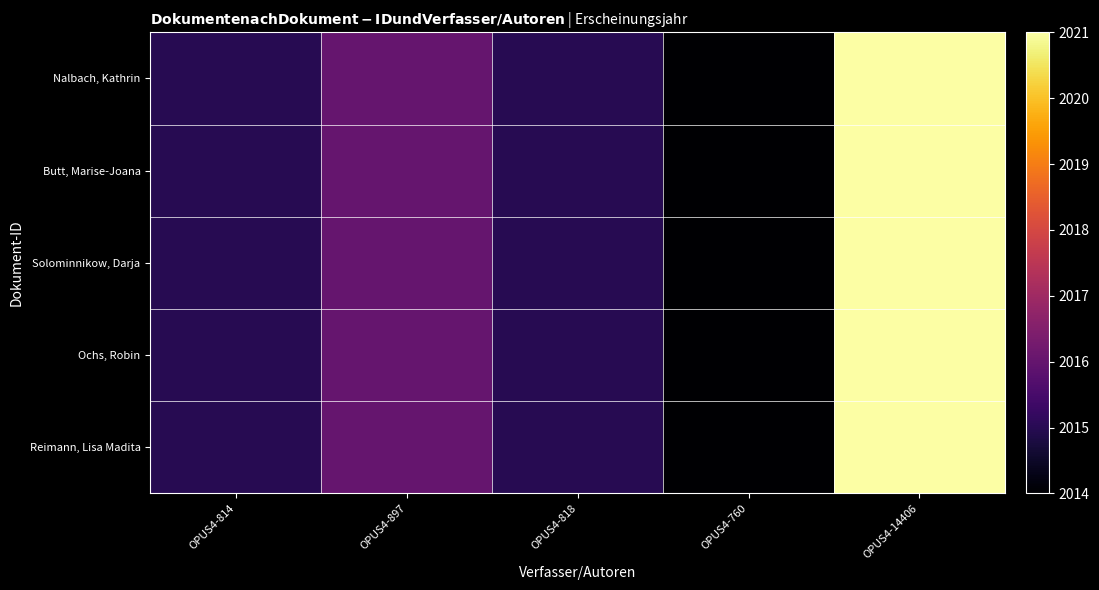

At OPUS4-897, list the series in order from smallest to largest.

Nalbach, Kathrin, Butt, Marise-Joana, Solominnikow, Darja, Ochs, Robin, Reimann, Lisa Madita